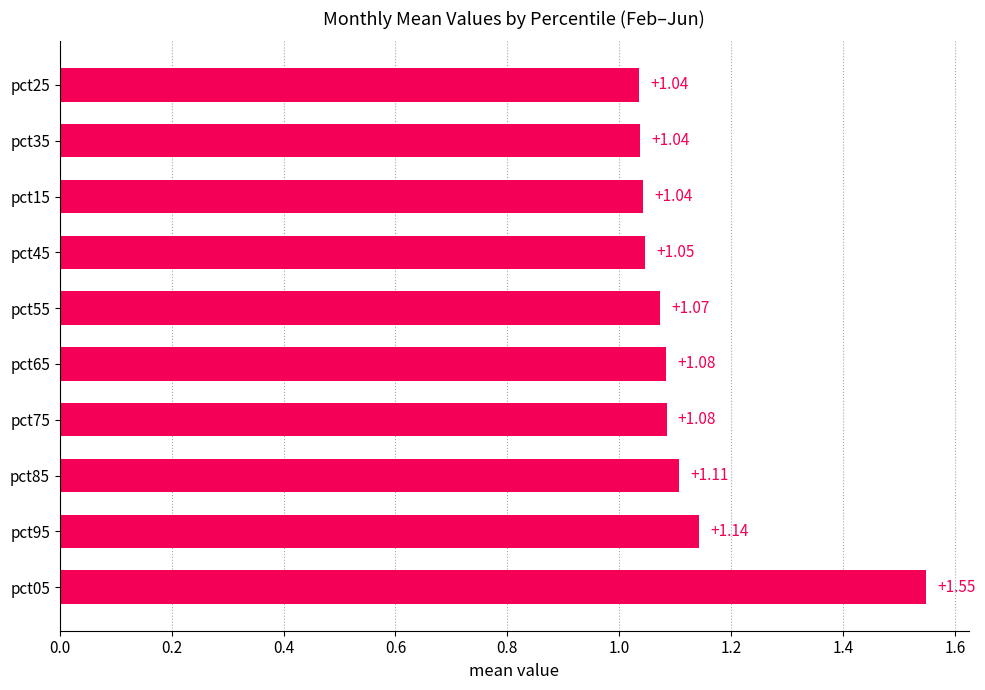

Between pct55 and pct45, which is larger?

pct55